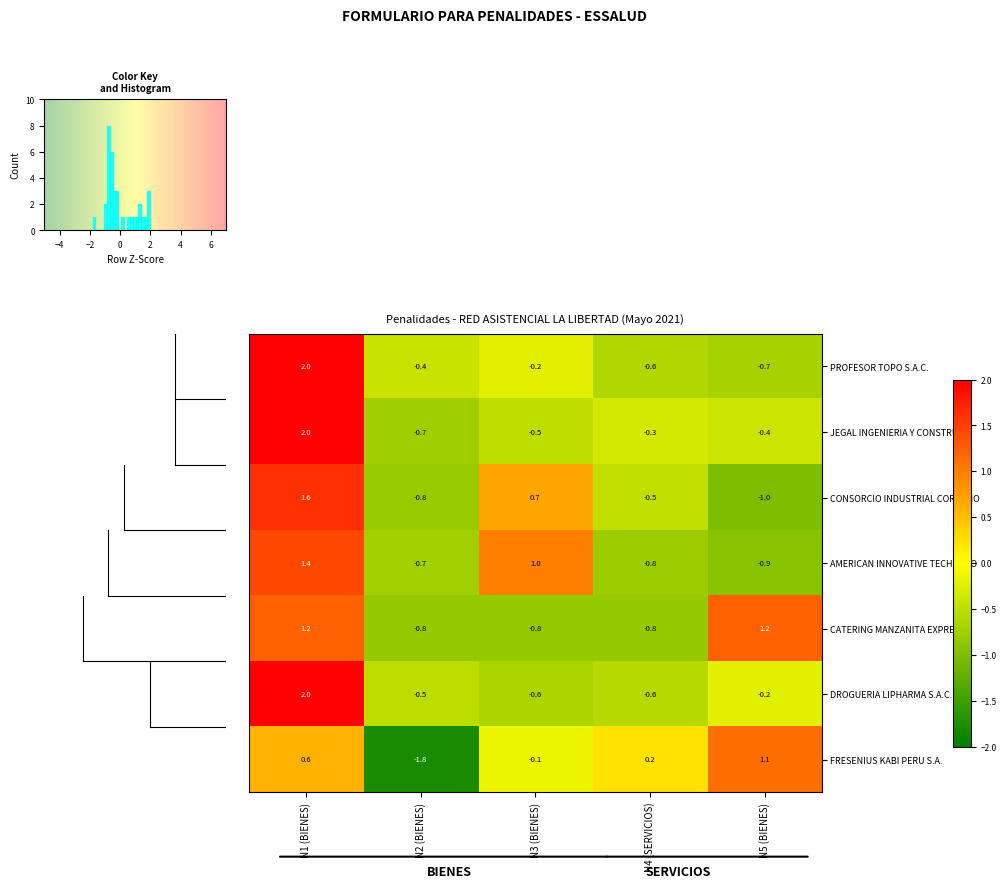

True or false: PROFESOR TOPO S.A.C. has a value of -0.9 at N5 (BIENES).

False